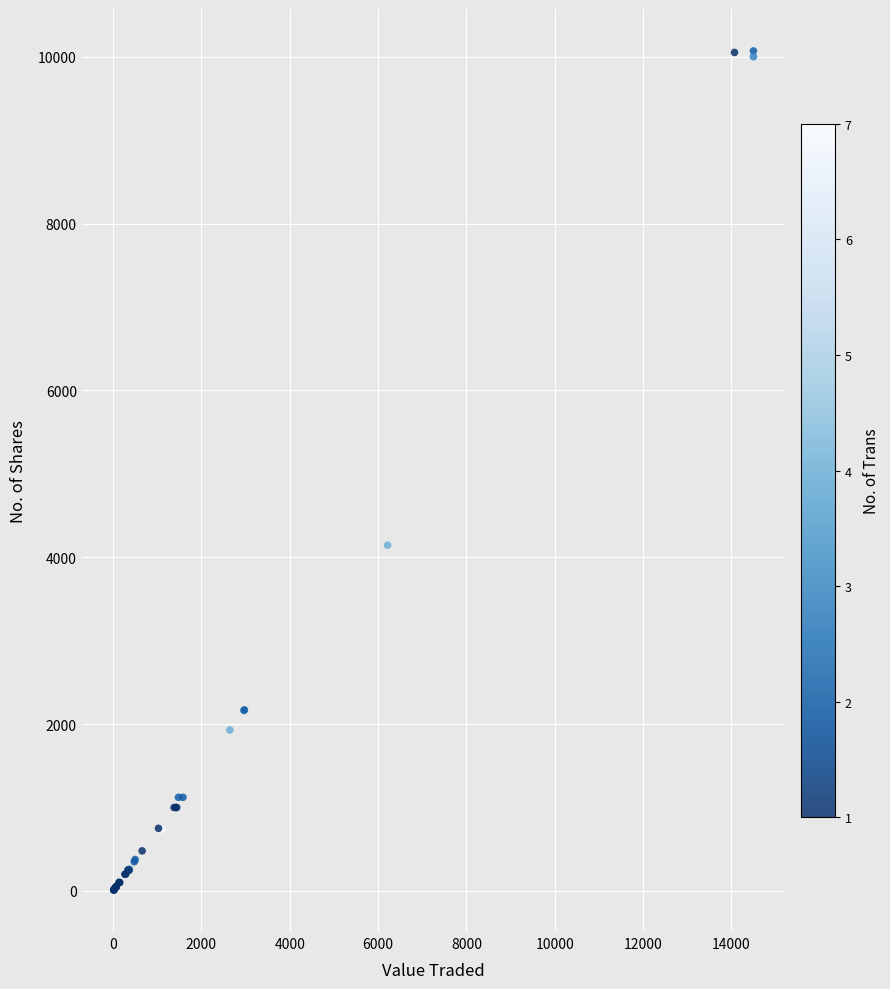

What Y value in the scatter plot is closest to 5039?

4144